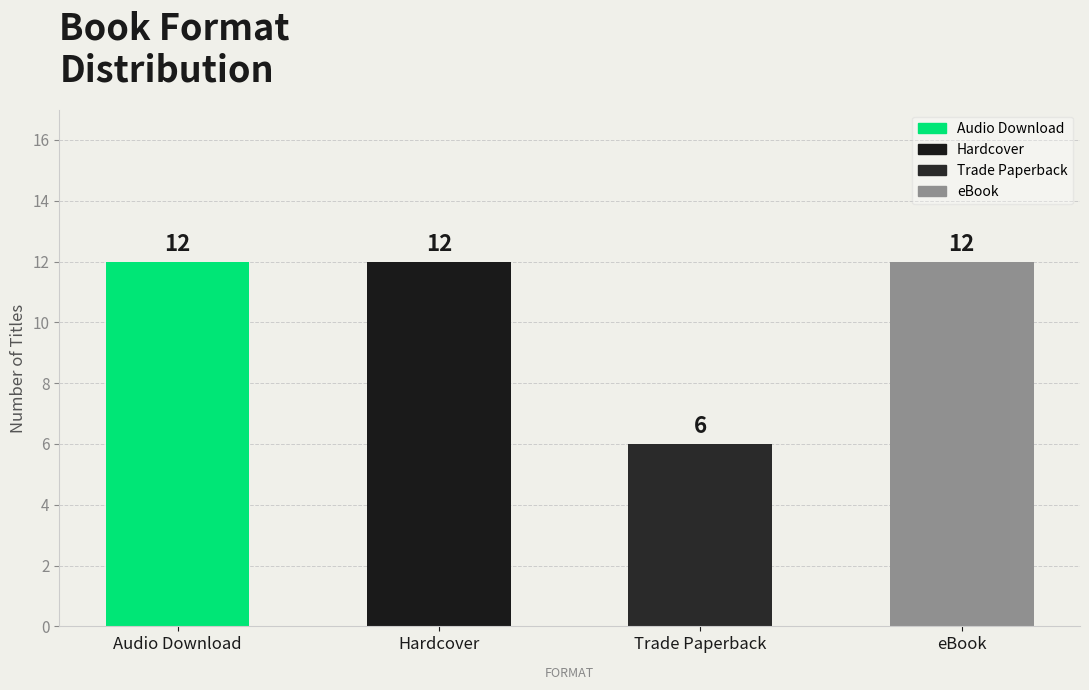

True or false: the data shows 6 at Audio Download.

False